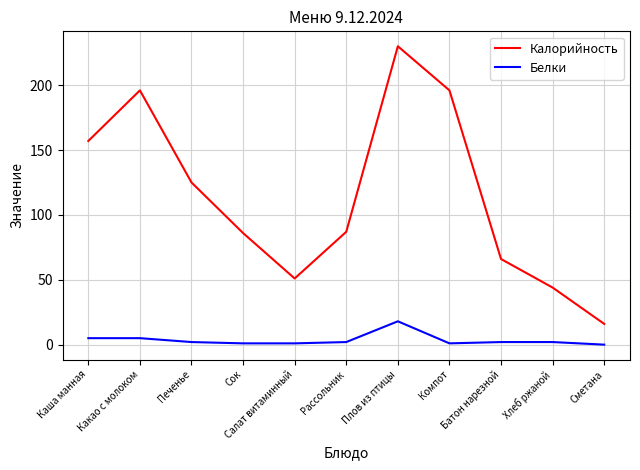

List the series in order of their peak value, highest first.

Калорийность, Белки